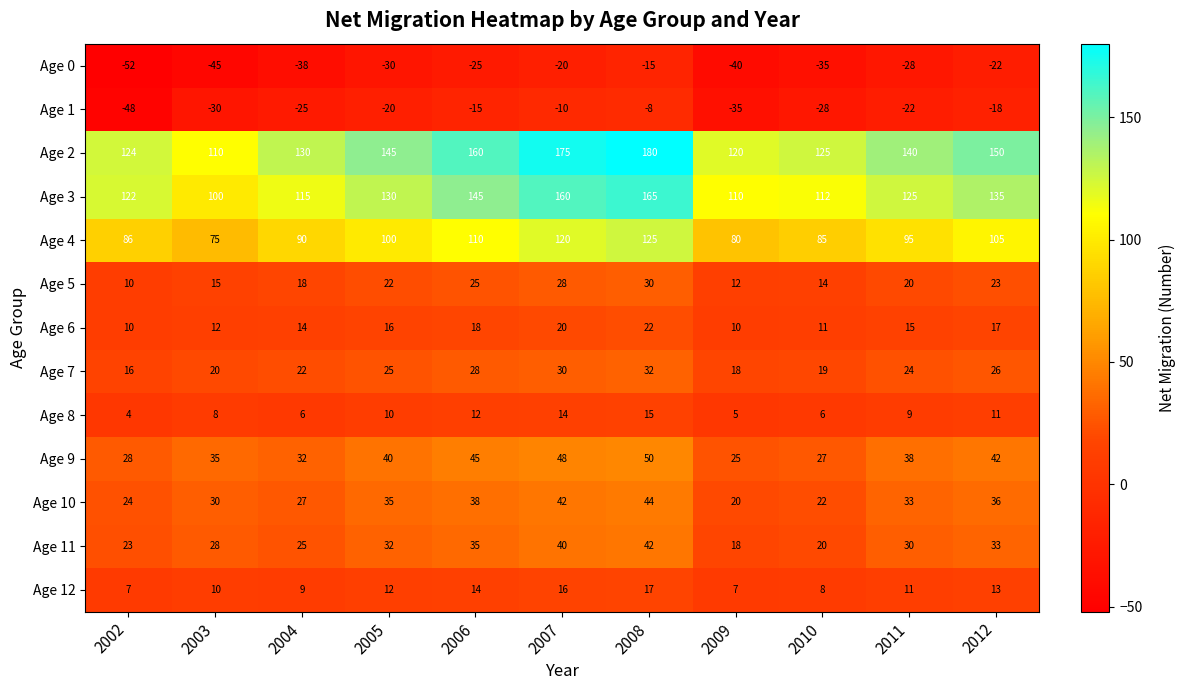

What is the difference between the Age 12 values at 2003 and 2008?

7